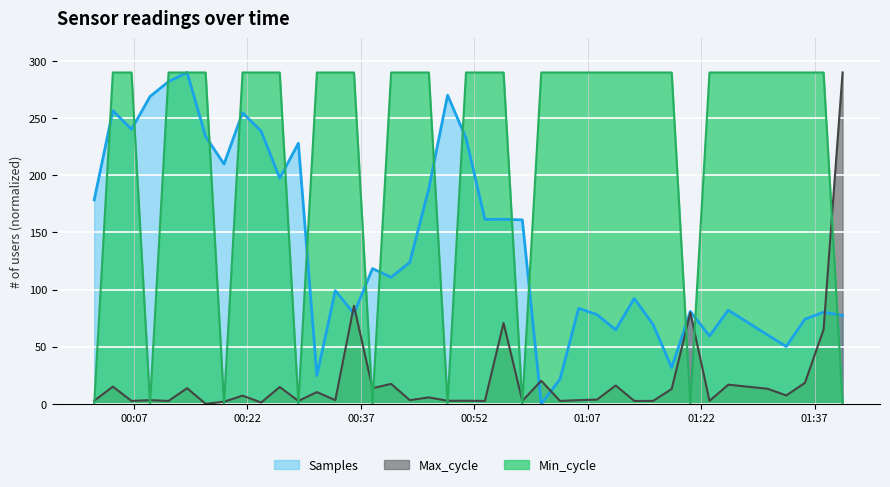

Read the Samples value at 2022/06/19 00:23:49.

238.6